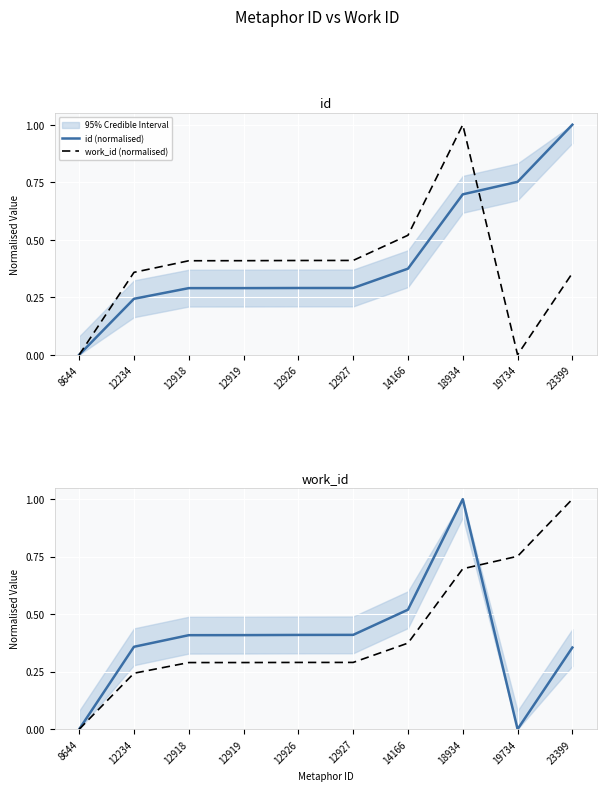

List the series in order of their peak value, lowest first.

id (normalised), work_id (normalised)